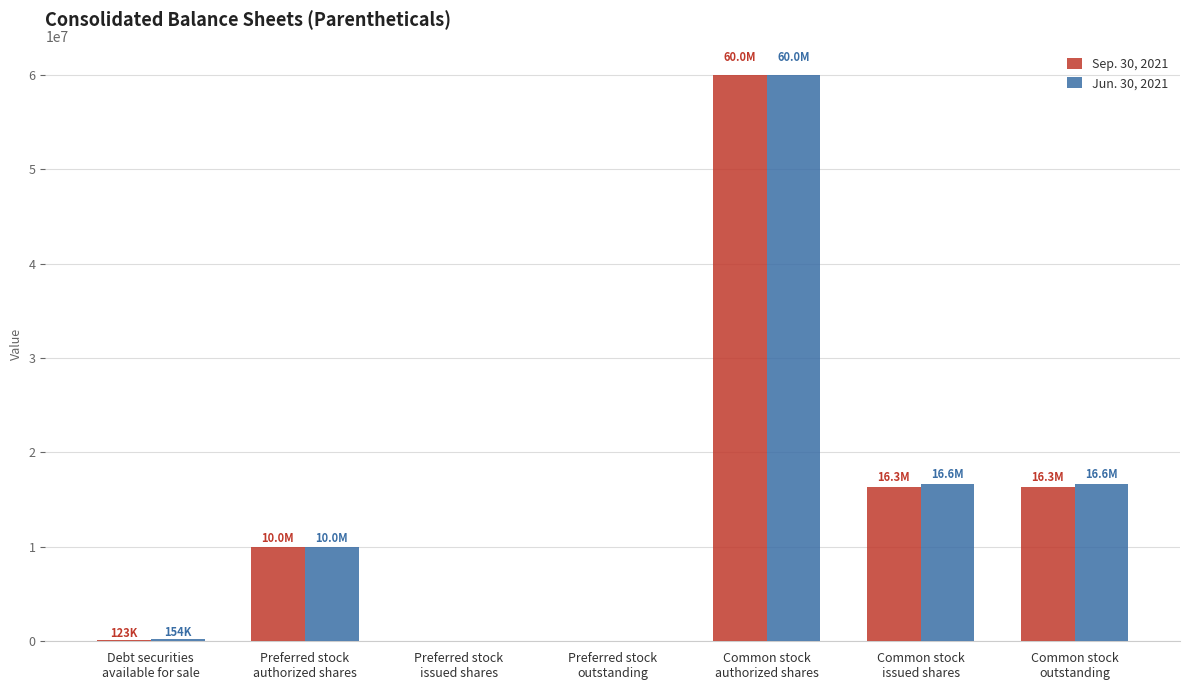

What is the maximum value shown in the chart?

60000000